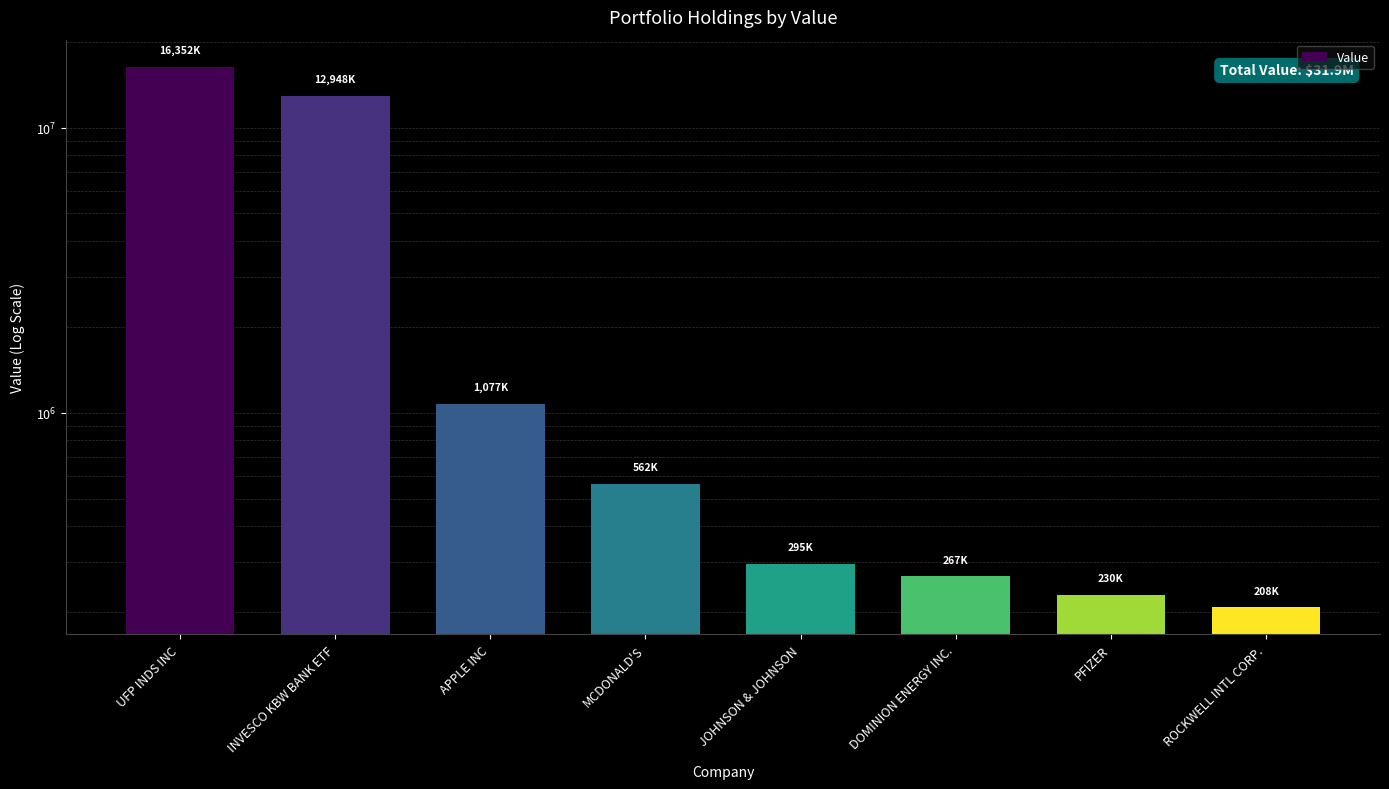

Rank the categories by value from lowest to highest.

ROCKWELL INTL CORP., PFIZER, DOMINION ENERGY INC., JOHNSON & JOHNSON, MCDONALD'S, APPLE INC, INVESCO KBW BANK ETF, UFP INDS INC